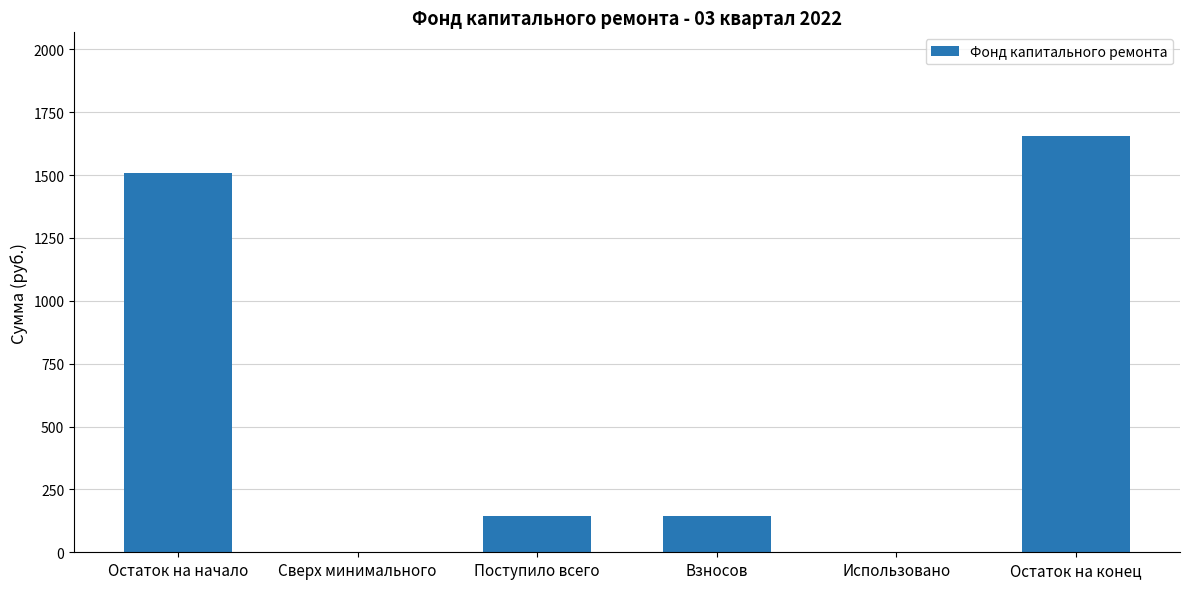

What is the sum of the values at Сверх минимального and Взносов?

145.8